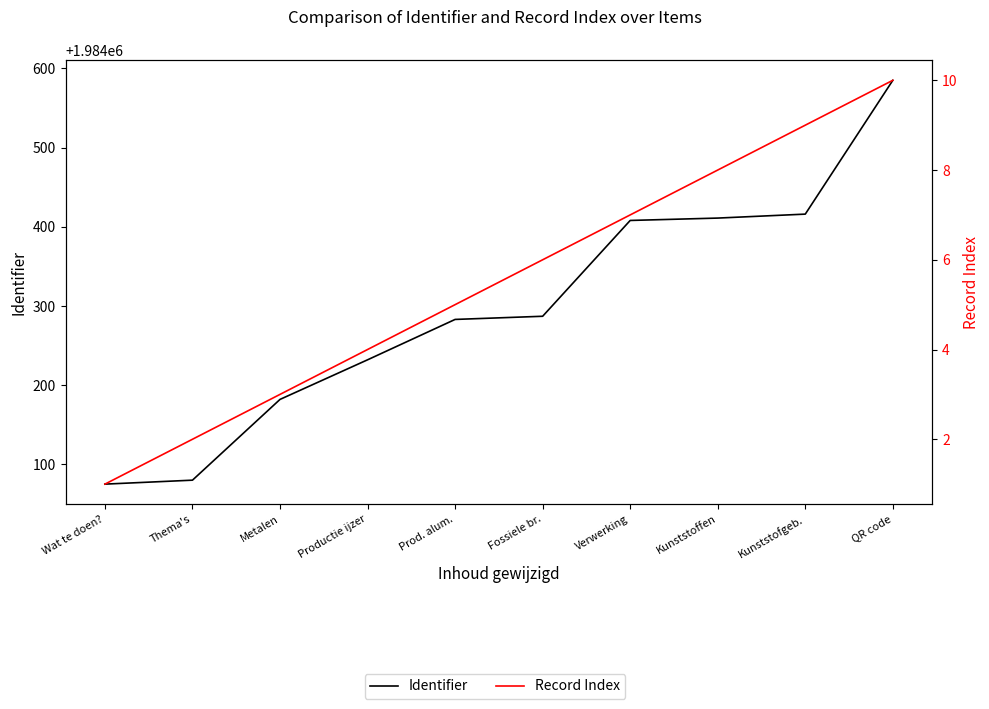

Where does the Identifier series first go above 1984287?

Verwerking